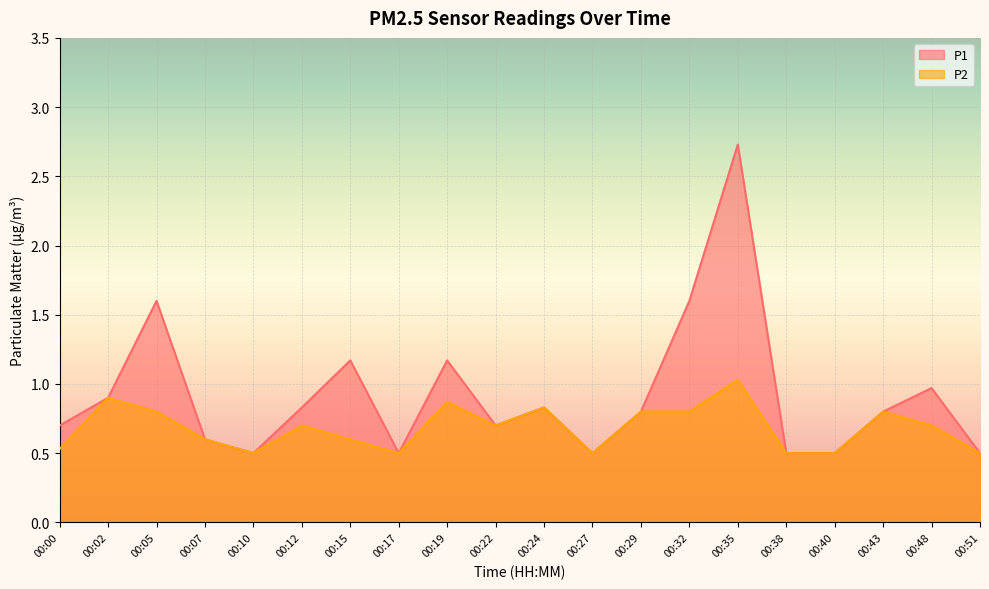

Which series has the largest total across all categories?

P1